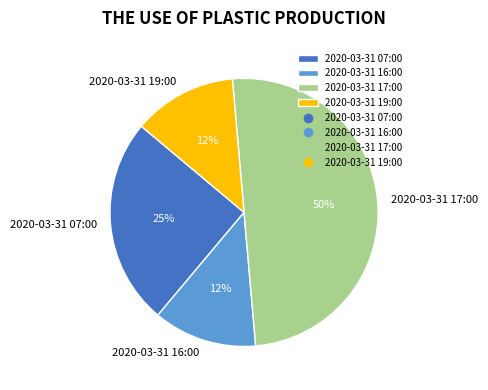

Is it true that 2020-03-31 19:00 is 12% of the pie?

True